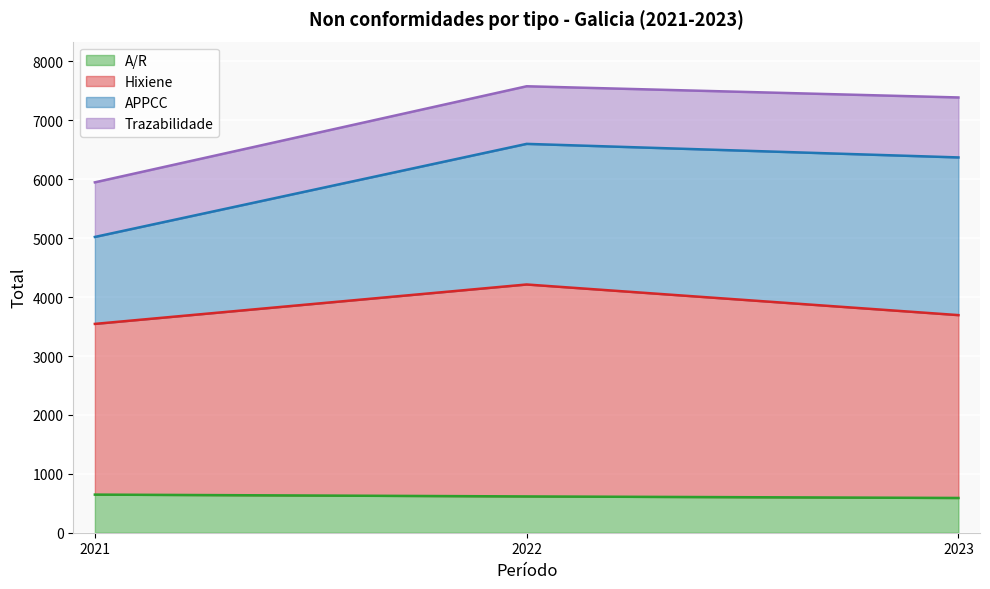

Which has a higher value, 2021 or 2023?

2021